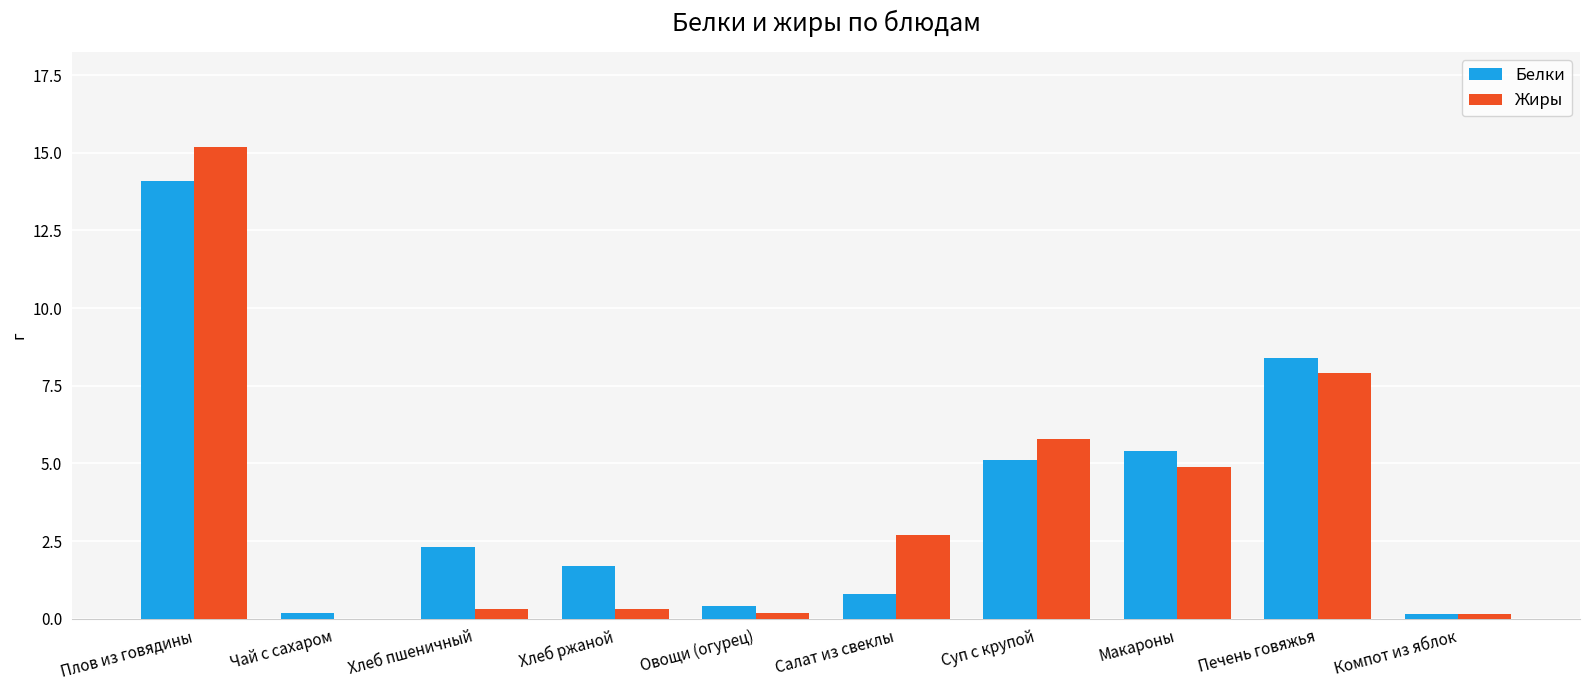

Which label corresponds to the largest value in the chart?

Плов из говядины